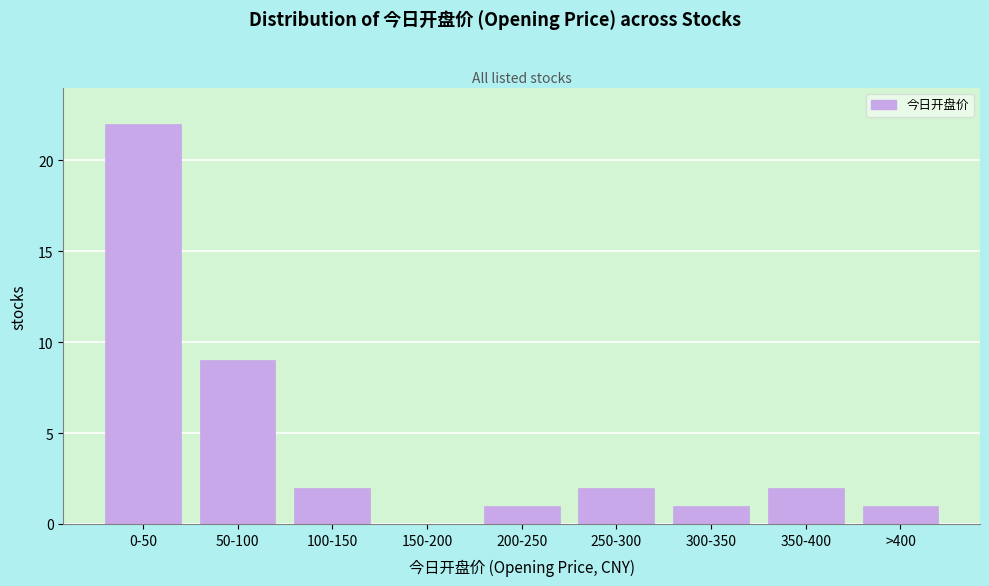

Reading left to right, extract all data points from this chart.

0-50=22	50-100=9	100-150=2	150-200=0	200-250=1	250-300=2	300-350=1	350-400=2	>400=1